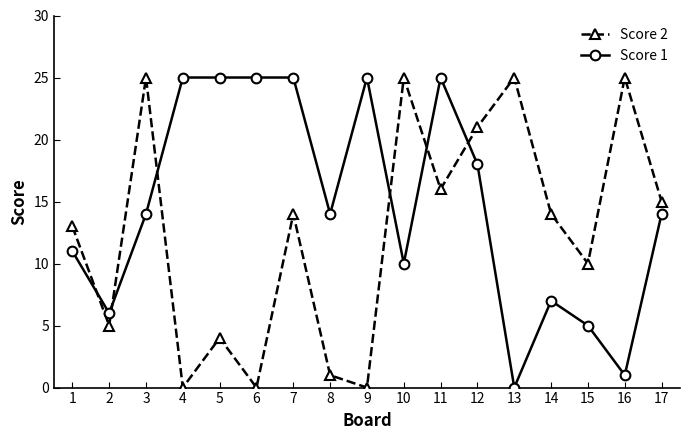

What are all the series names shown in the legend?

Score 2, Score 1